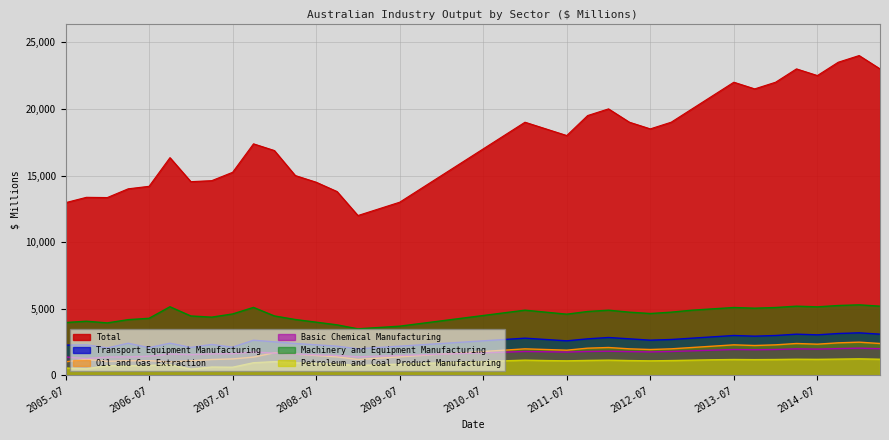

What is the difference between the Transport Equipment Manufacturing values at 2010-07 and 2011-04?

100